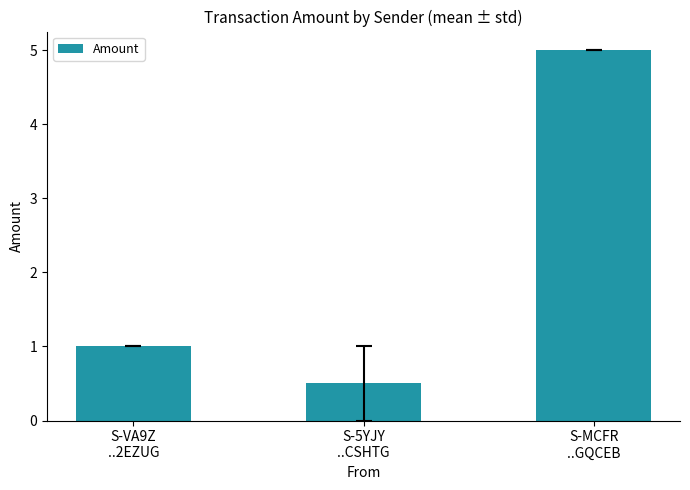

Rank the categories by value from highest to lowest.

S-MCFR
..GQCEB, S-VA9Z
..2EZUG, S-5YJY
..CSHTG